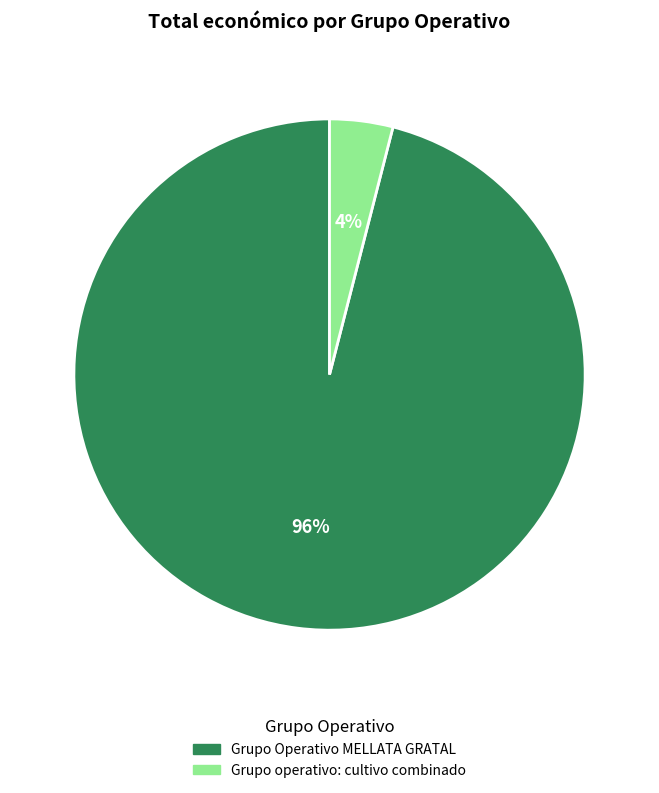

To the nearest percent, what is the combined percentage of Grupo operativo: cultivo combinado and Grupo Operativo MELLATA GRATAL?

100%